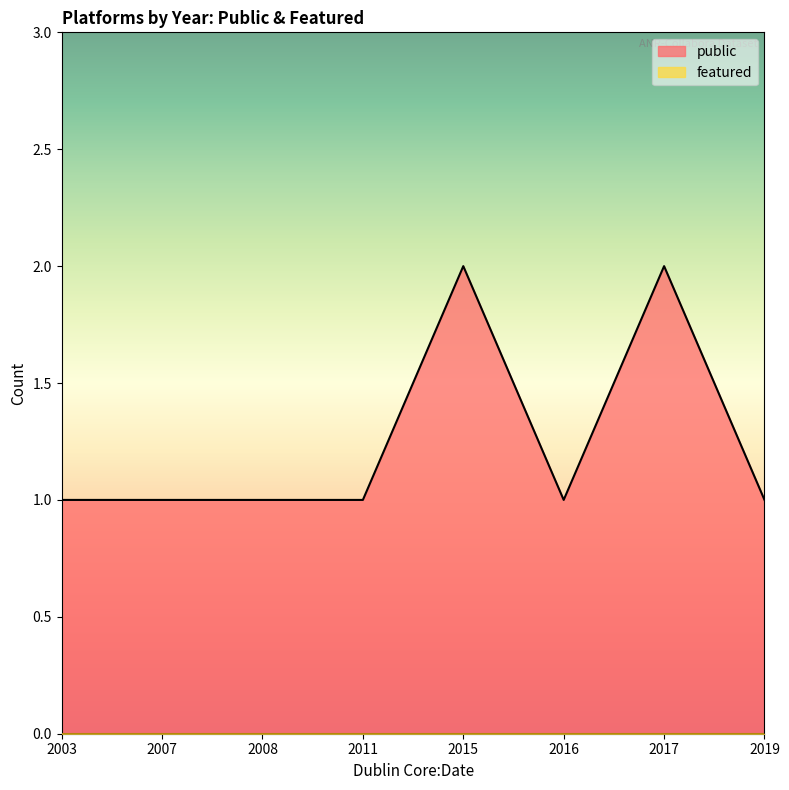

What is the difference between the highest and lowest values at 2016?

1